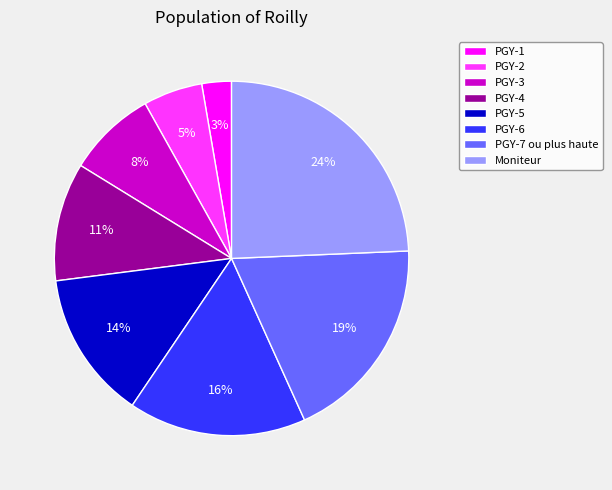

True or false: Moniteur accounts for 24% of the total.

True